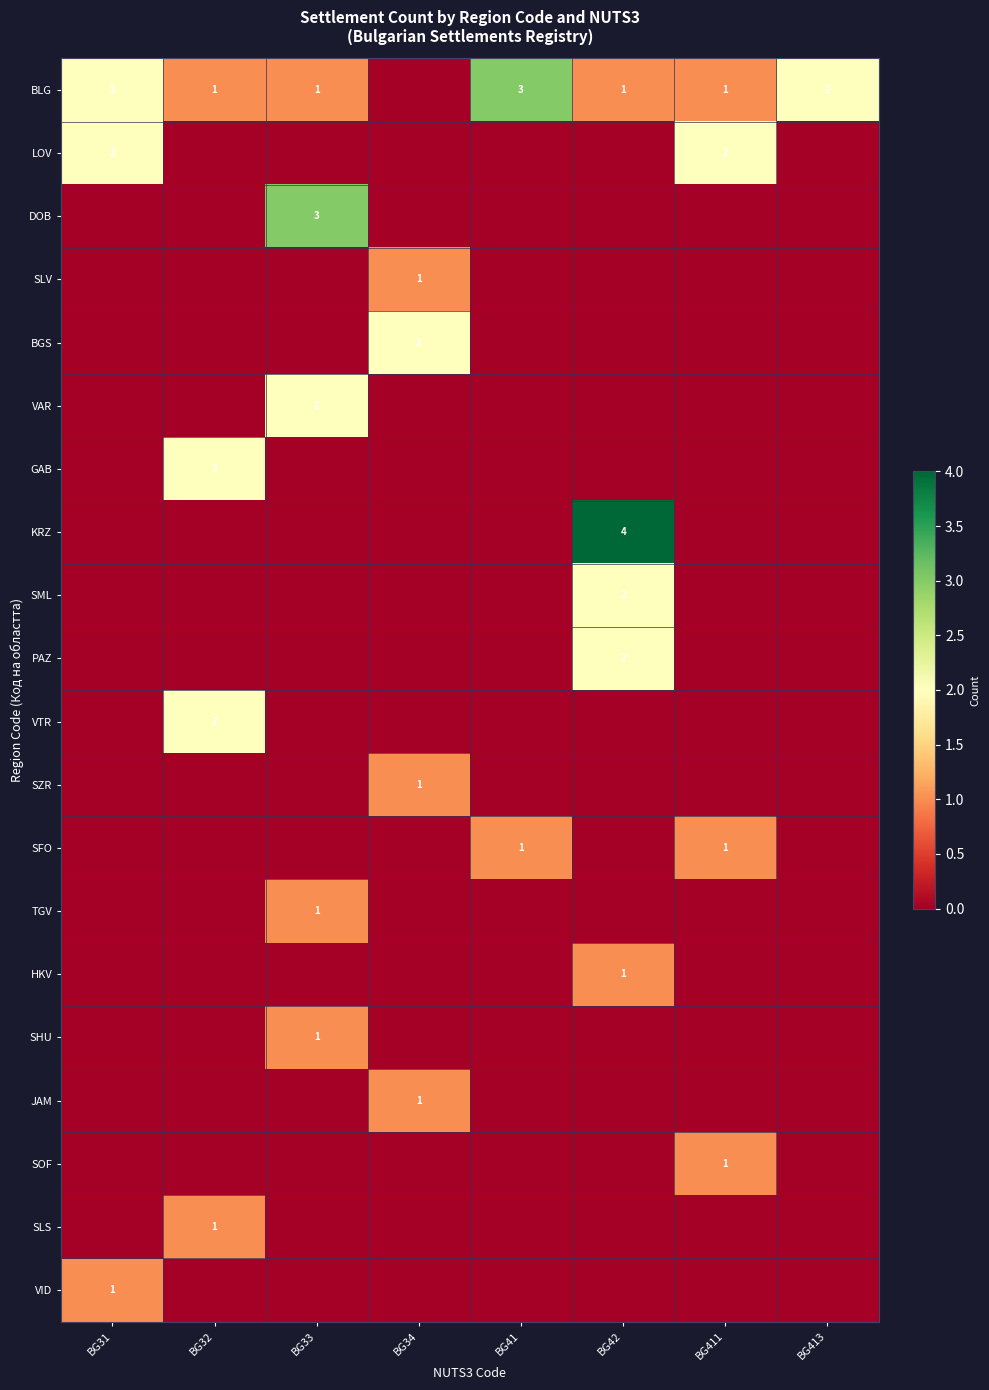

Is it true that BLG equals 2 at BG41?

False